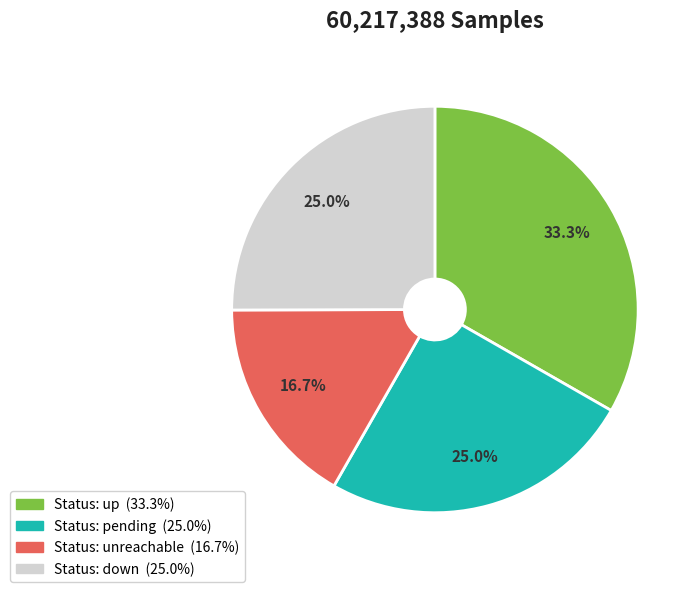

Is there any slice that represents more than half of the pie?

No